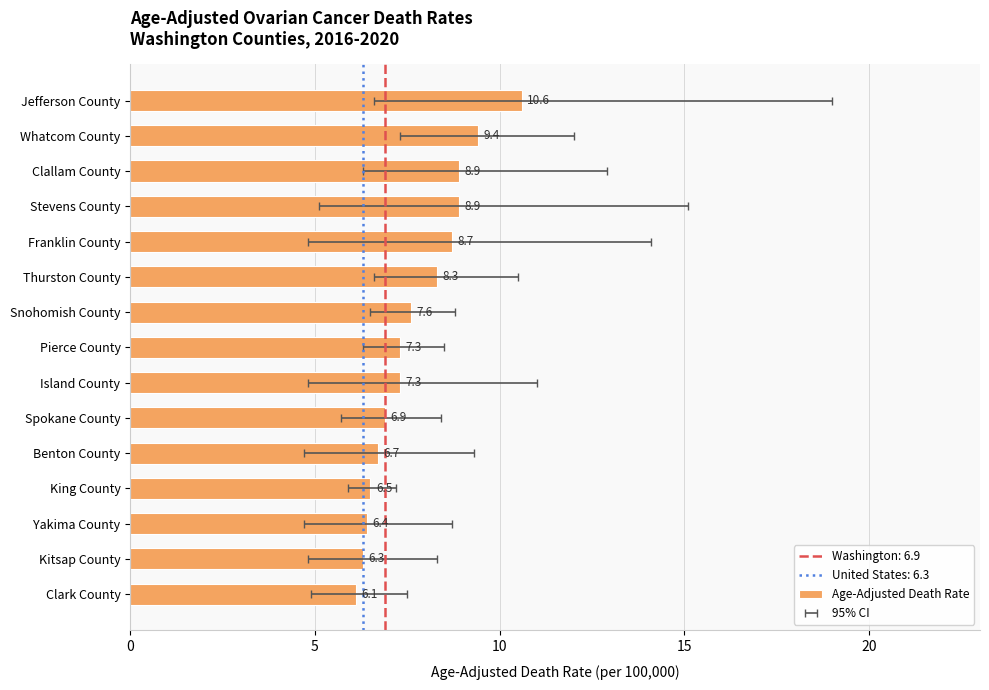

The value at King County is 1.6. True or false?

False